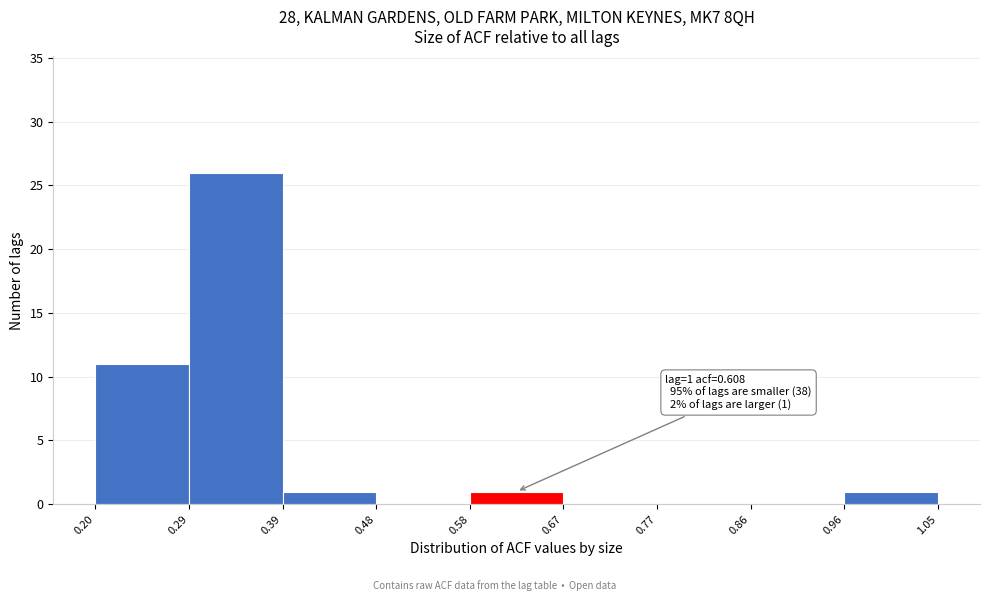

Which range on the x-axis has the tallest bar?

0.29 to 0.39